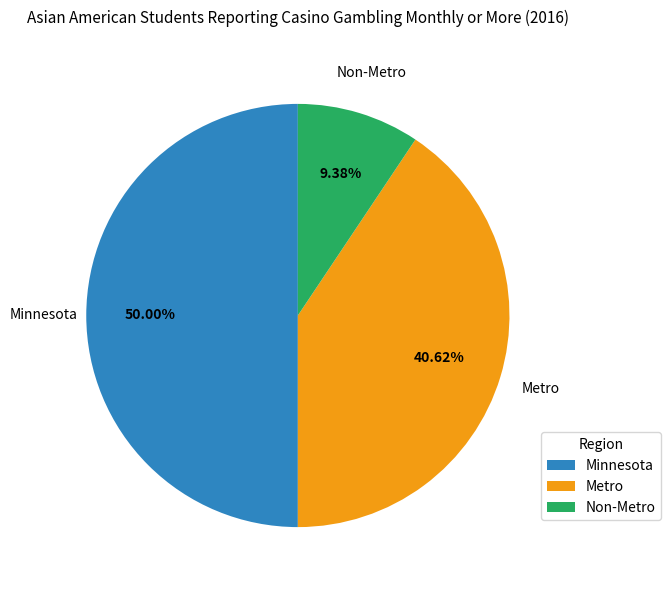

Count the number of slices in the pie.

3